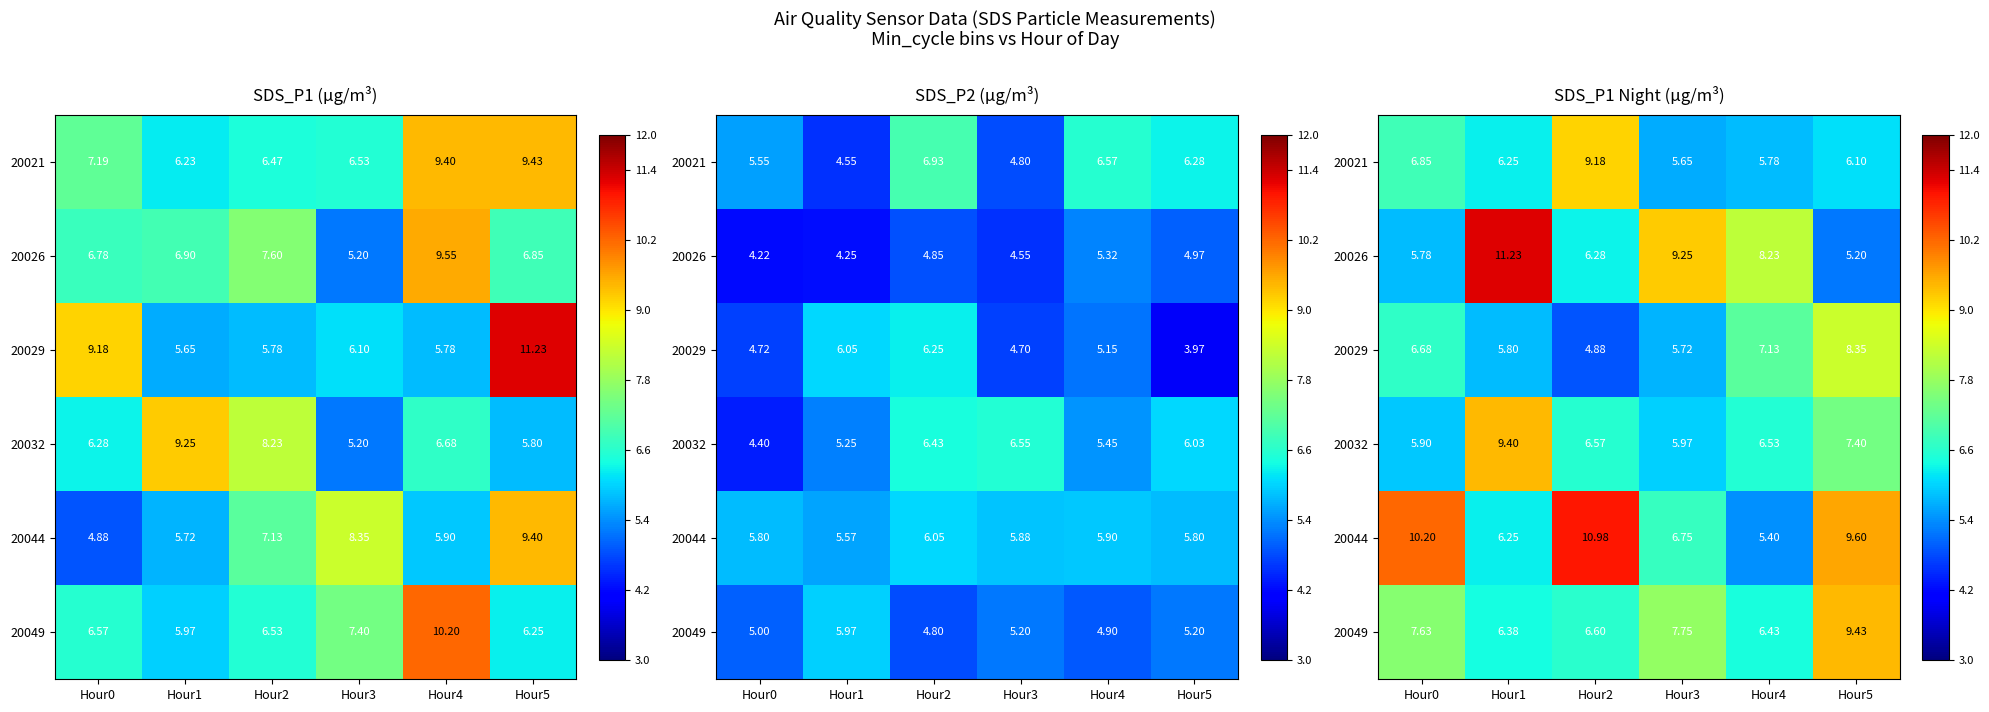

Read the 20044 value at Hour4.

5.4